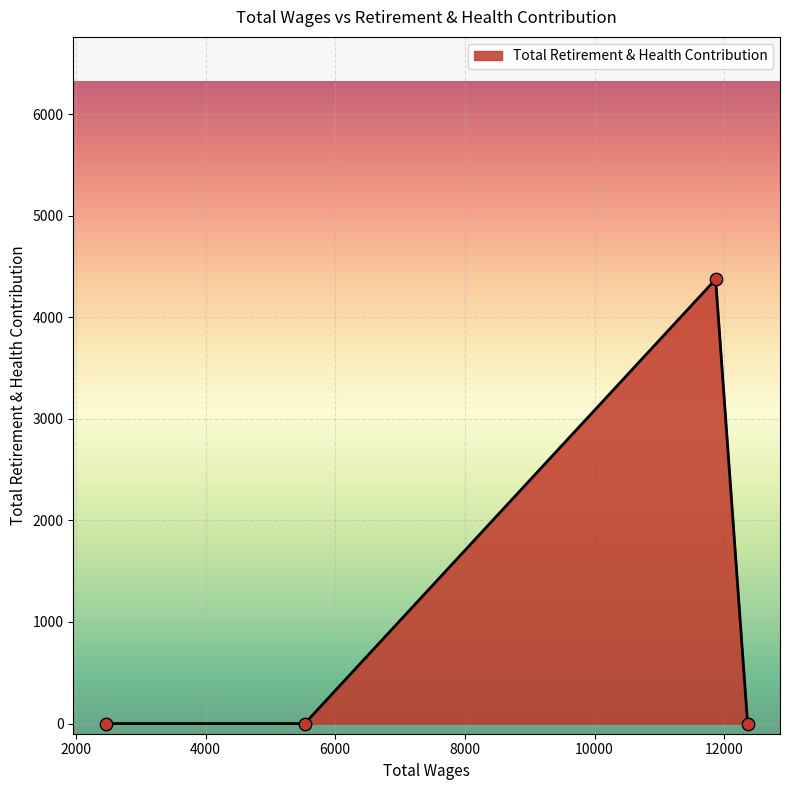

What is the maximum value shown in the chart?

4373